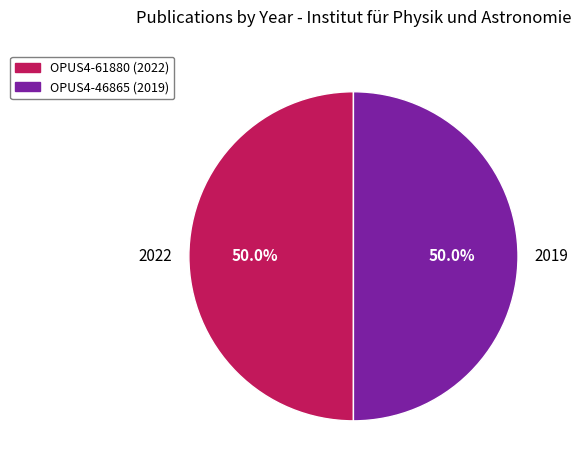

What percentage is NOT represented by 2019?

50.0%